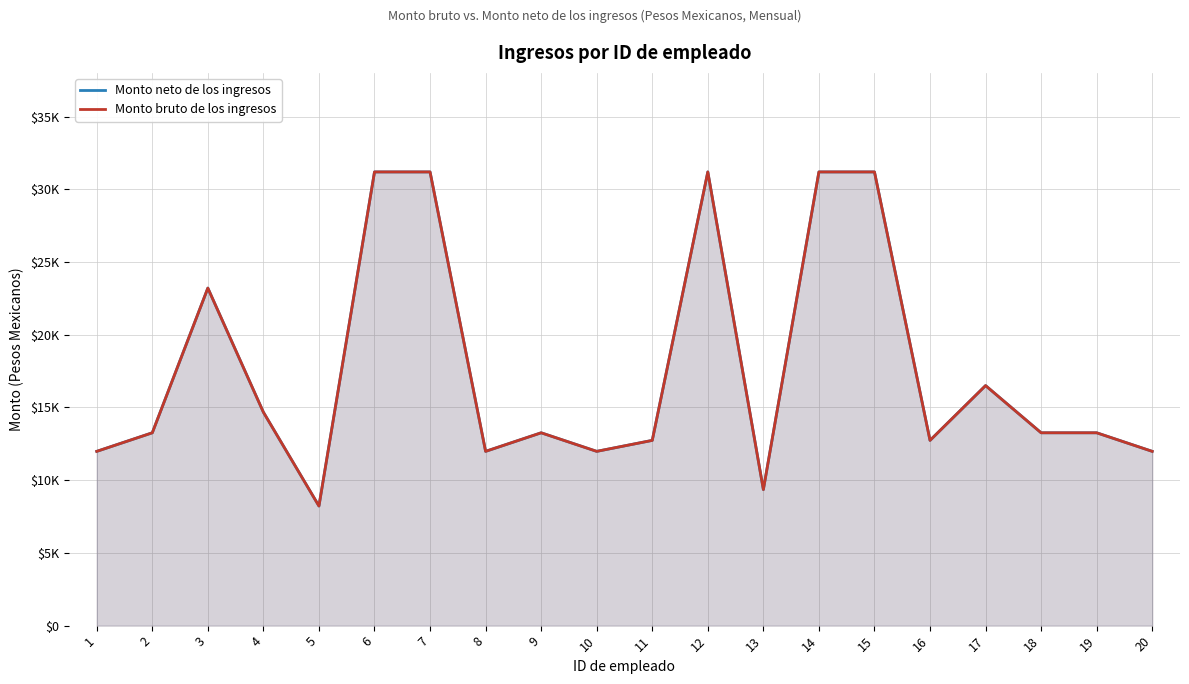

Reading left to right, what are all the values shown in this chart?

Monto neto de los ingresos: 1=11983.7	2=13260.5	3=23210.8	4=14675.6	5=8223.8	6=31197.8	7=31197.8	8=11983.7	9=13260.5	10=11983.7	11=12738.4	12=31197.8	13=9355.9	14=31197.8	15=31197.8	16=12738.4	17=16506.1	18=13260.5	19=13260.5	20=11983.7
Monto bruto de los ingresos: 1=11983.7	2=13260.5	3=23210.8	4=14675.6	5=8223.8	6=31197.8	7=31197.8	8=11983.7	9=13260.5	10=11983.7	11=12738.4	12=31197.8	13=9355.9	14=31197.8	15=31197.8	16=12738.4	17=16506.1	18=13260.5	19=13260.5	20=11983.7